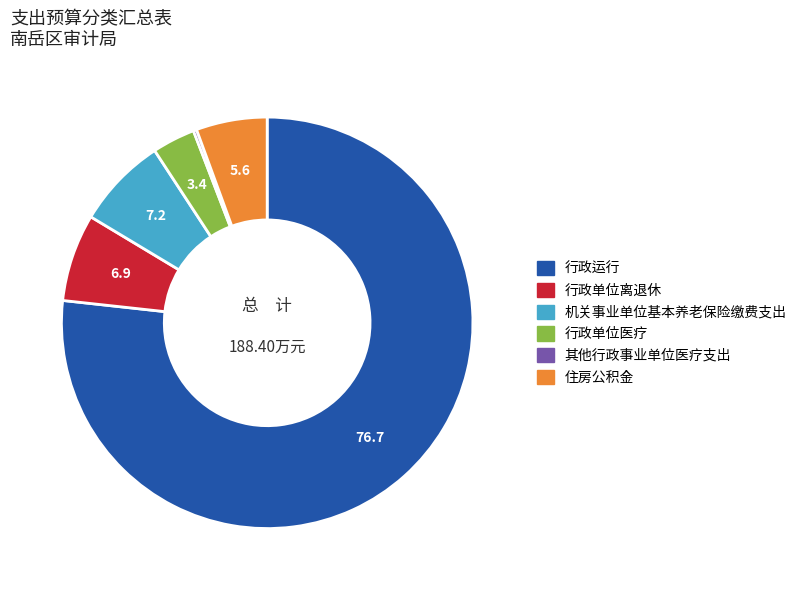

Which category has the biggest portion of the pie?

行政运行